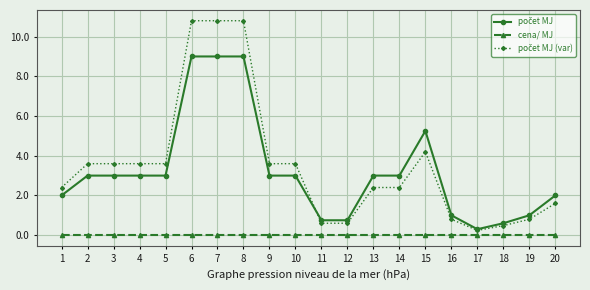

What is the maximum value shown in the chart?

10.8